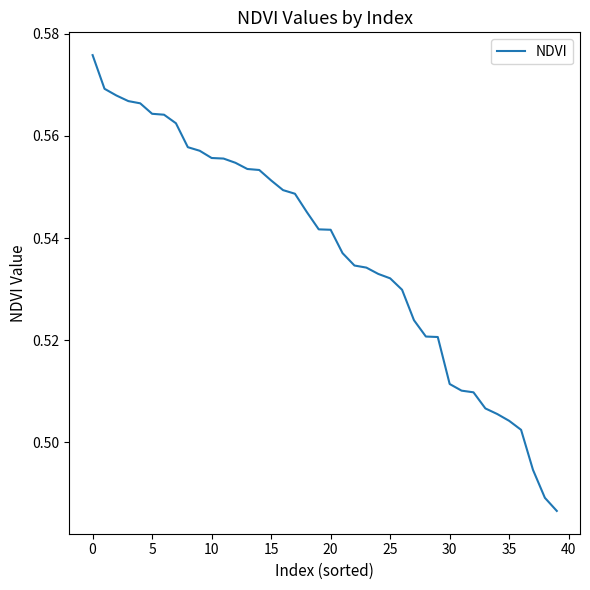

Which has a higher value, 10 or 35?

10